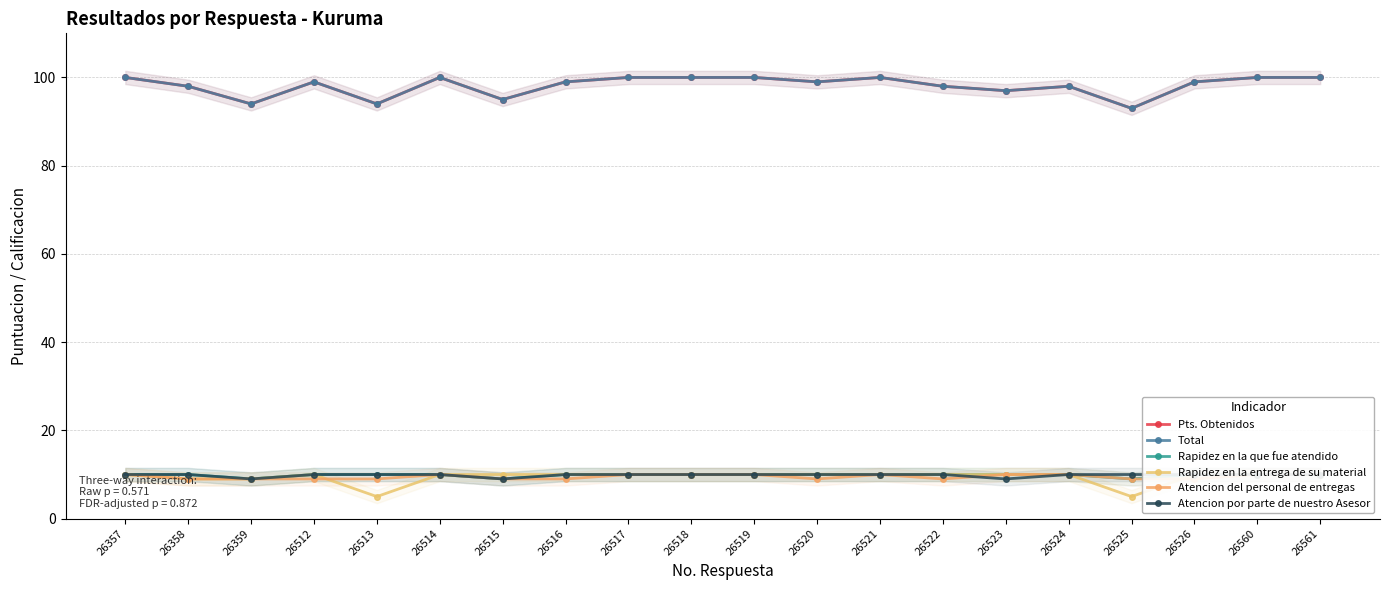

Reading left to right, what are all the values shown in this chart?

Pts. Obtenidos: 100	98	94	99	94	100	95	99	100	100	100	99	100	98	97	98	93	99	100	100
Total: 100	98	94	99	94	100	95	99	100	100	100	99	100	98	97	98	93	99	100	100
Rapidez en la que fue atendido: 10	10	9	10	10	10	9	10	10	10	10	10	10	10	10	10	9	10	10	10
Rapidez en la entrega de su material: 10	9	9	10	5	10	10	10	10	10	10	10	10	10	10	10	5	10	10	10
Atencion del personal de entregas: 10	9	9	9	9	10	9	9	10	10	10	9	10	9	10	10	9	9	10	10
Atencion por parte de nuestro Asesor: 10	10	9	10	10	10	9	10	10	10	10	10	10	10	9	10	10	10	10	10